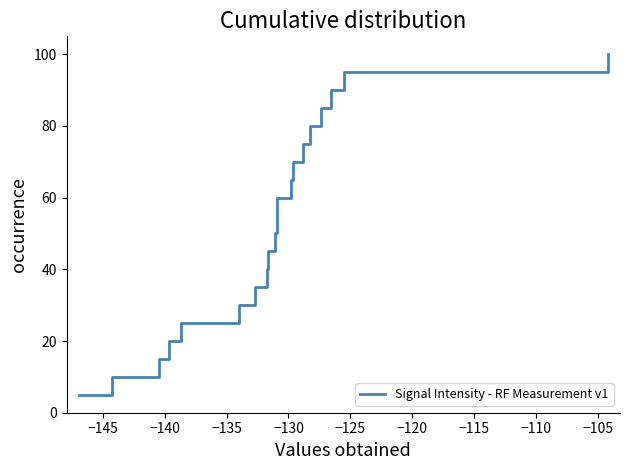

What is the smallest value displayed?

5.0